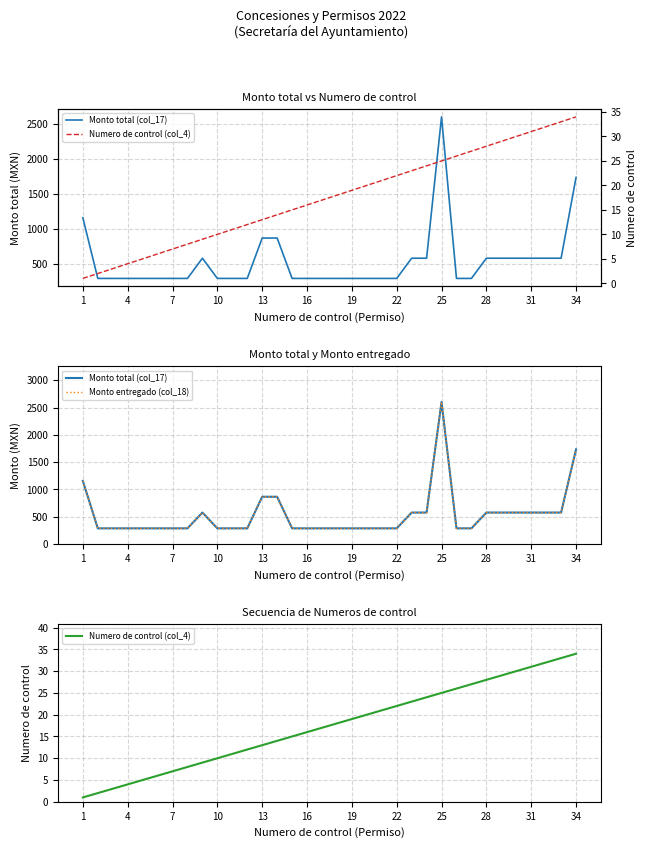

Count the number of categories in the chart.

34